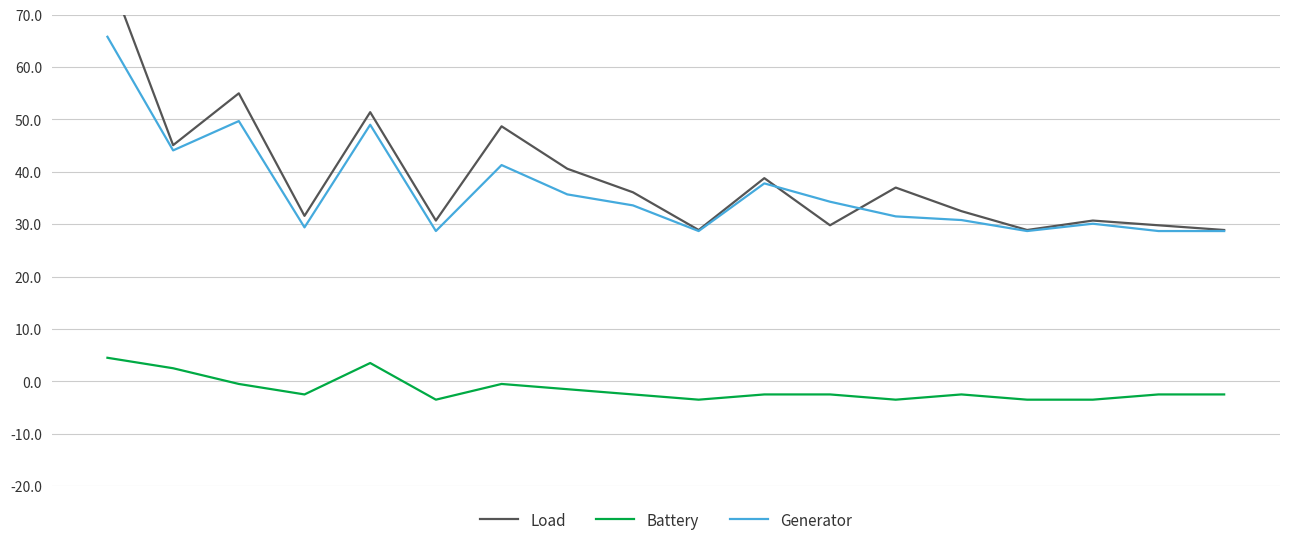

Does the chart display data point markers on the line(s)?

No